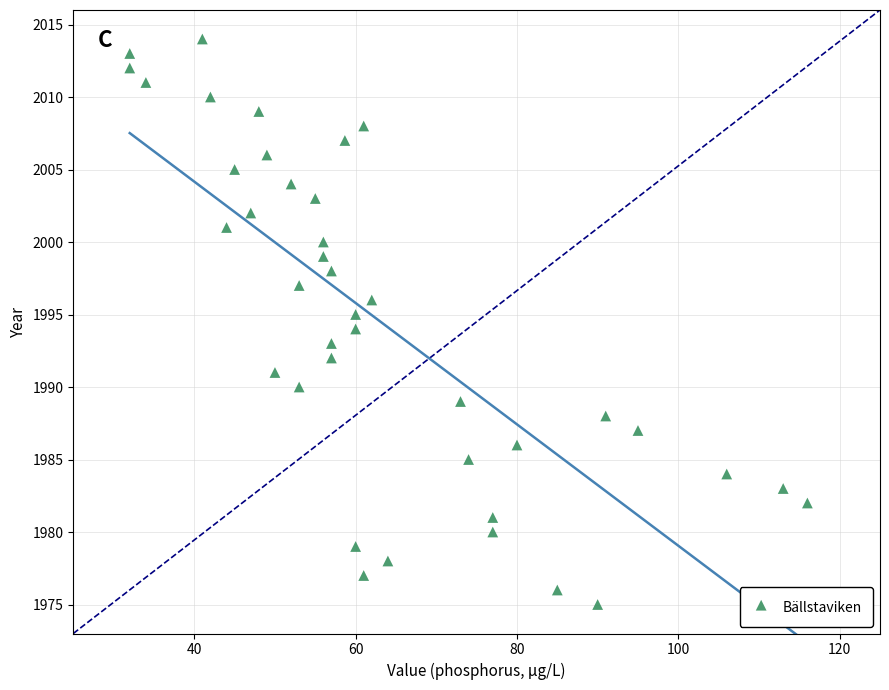

What is the range of Y values (max minus min)?

39